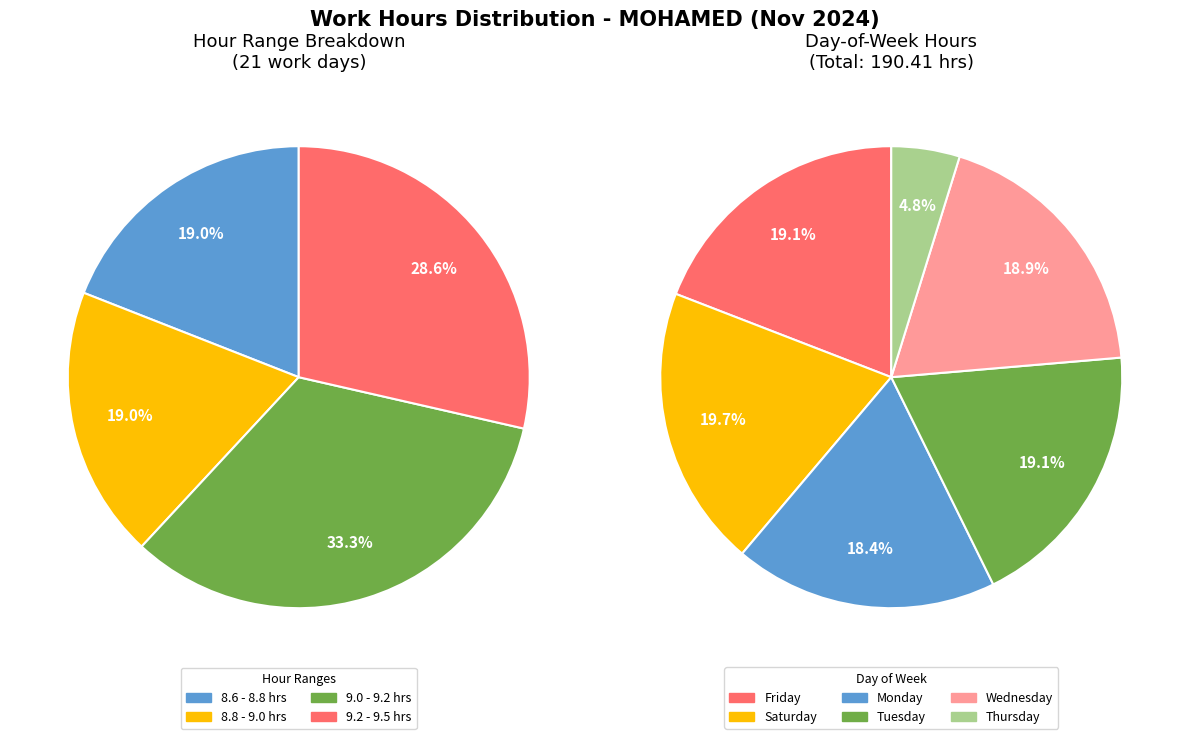

The 19-Tue slice represents 1% of the pie. True or false?

False